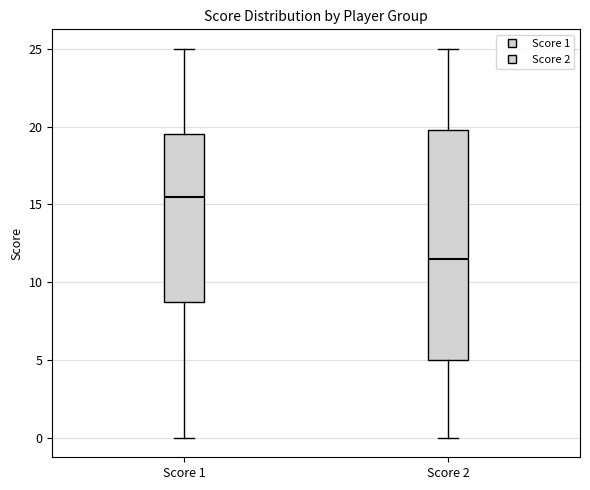

Which box's median line is the lowest?

Score 2